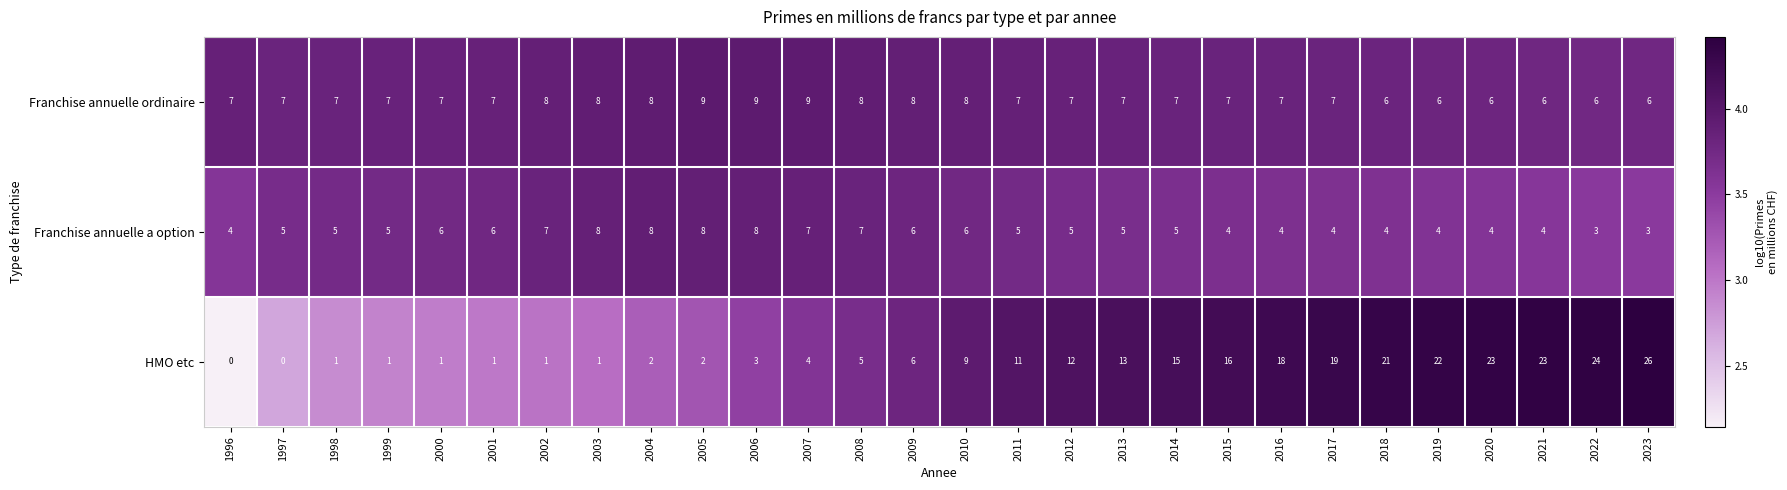

What is the total value across all series at 1999?

13